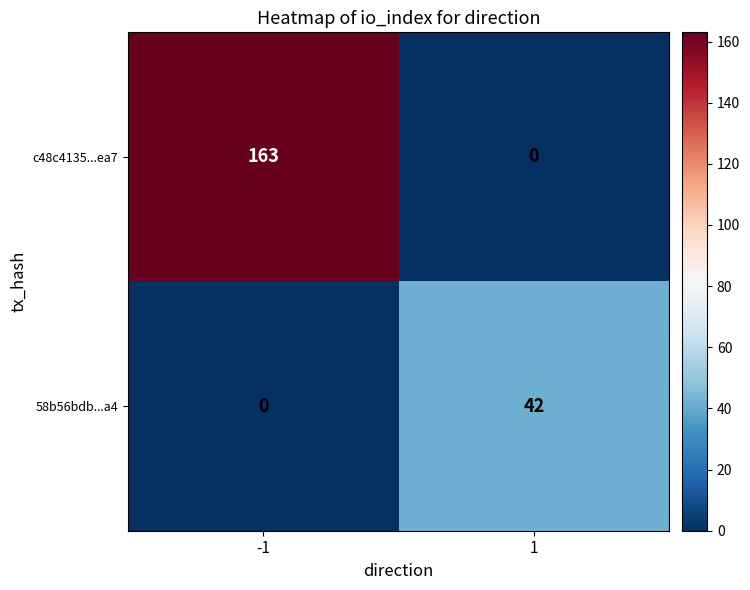

The c48c4135...ea7 series shows -53 at 1. True or false?

False